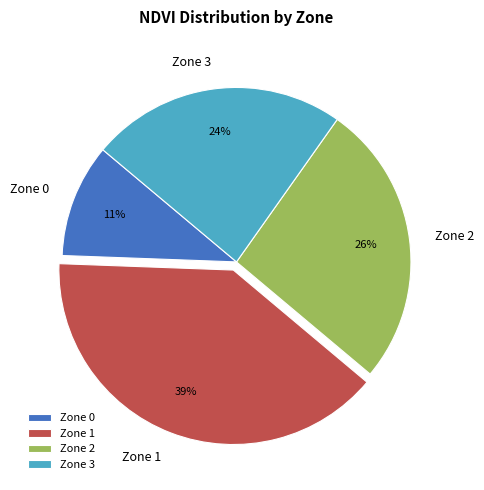

Approximately how many times larger is the value at Zone 3 compared to Zone 2?

0.9